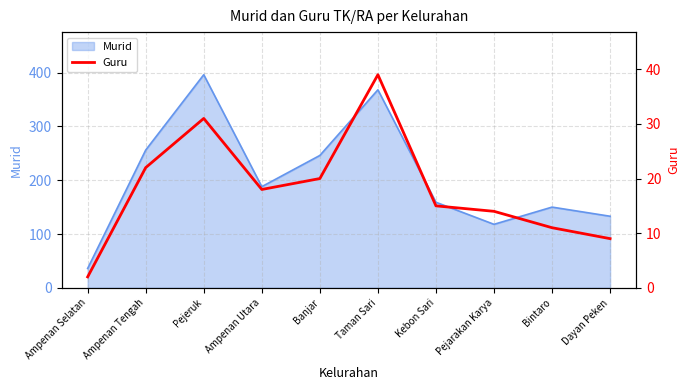

Is it true that the value at Kebon Sari is 23?

False